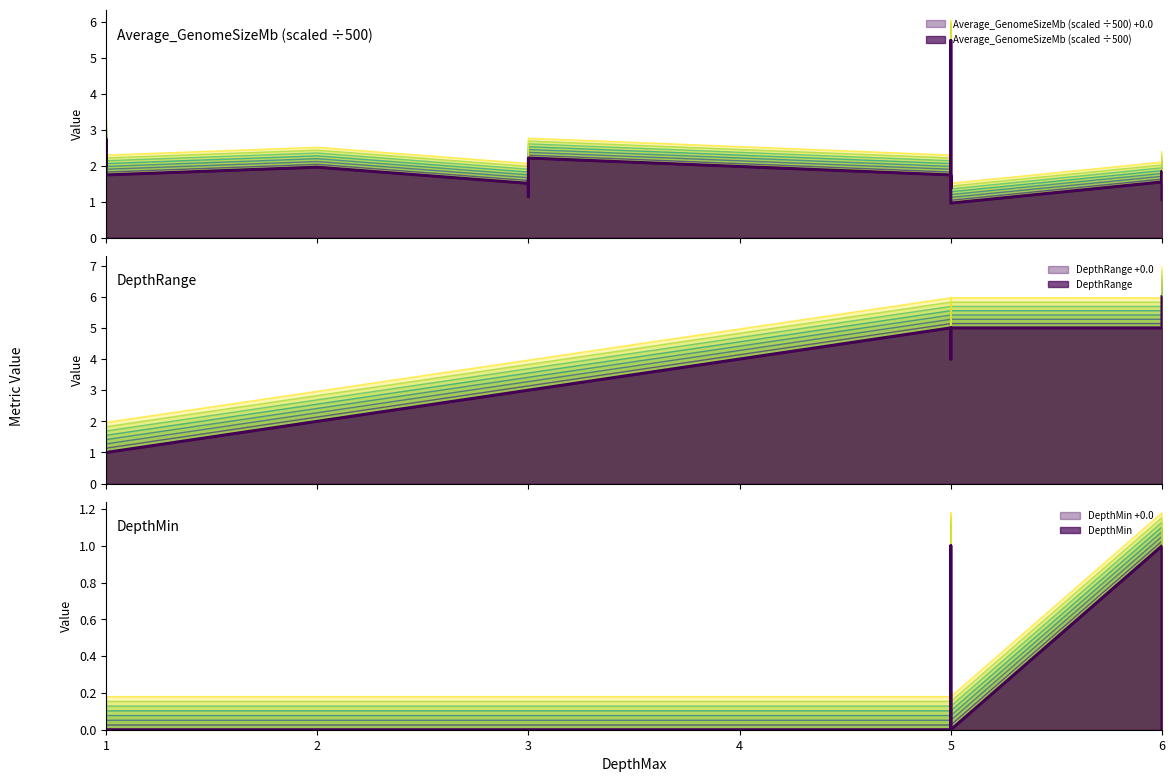

Is the value of Average_GenomeSizeMb at 5 greater than the value of DepthRange at 6?

No